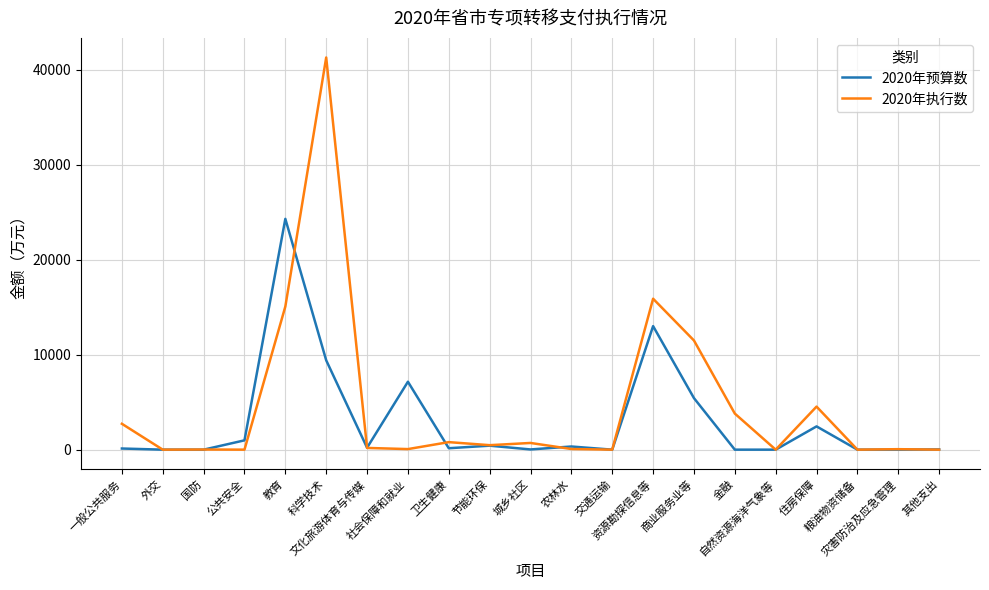

What is the approximate value of 2020年预算数 at 公共安全?

981